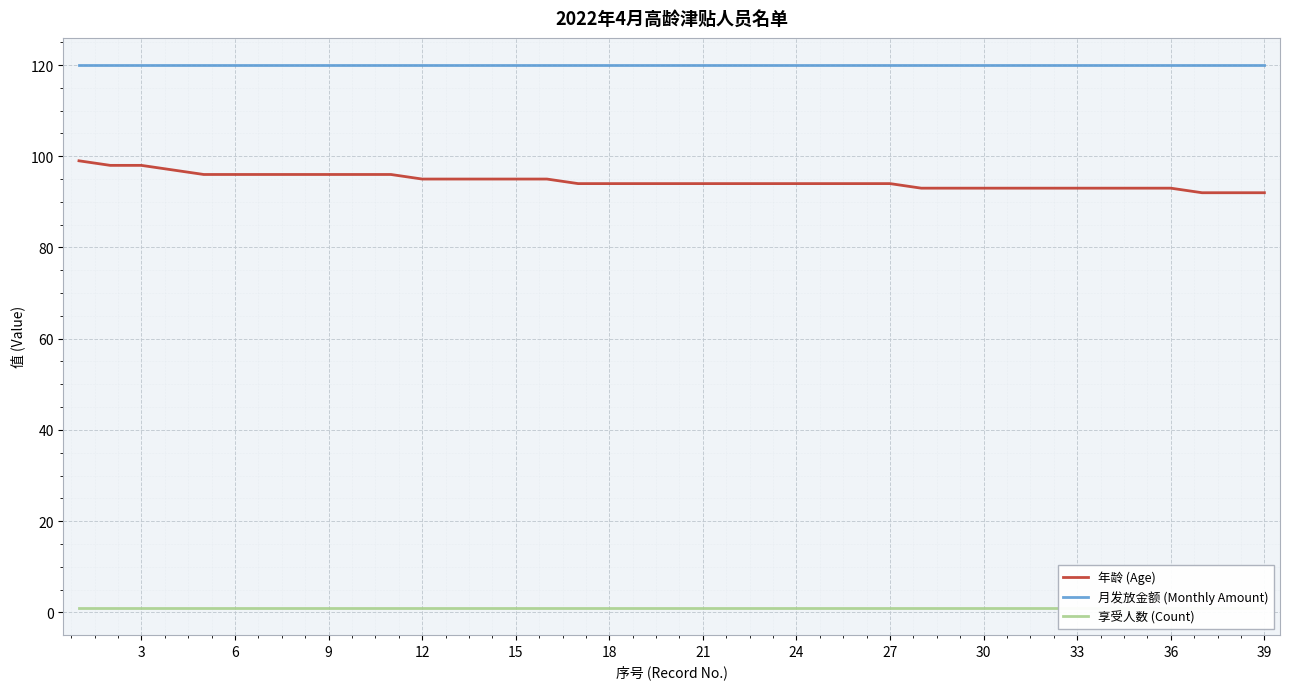

True or false: 享受人数 (Count) and 年龄 (Age) intersect in this chart.

False